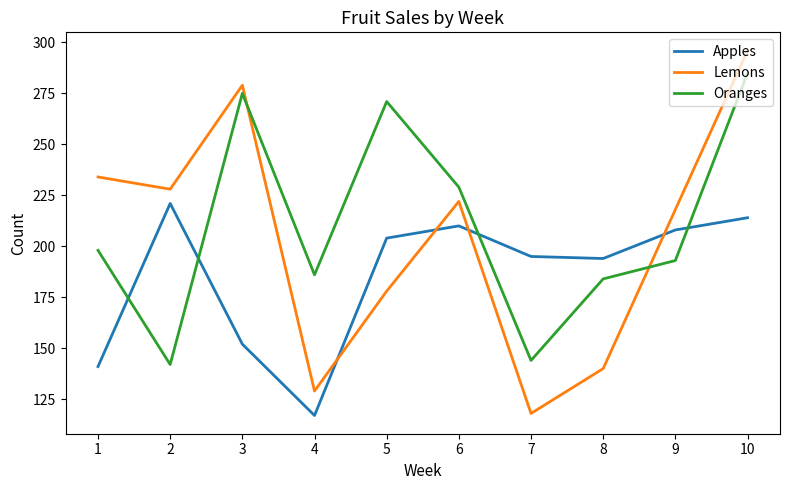

After their last crossing, which series has the higher values: Oranges or Apples?

Oranges